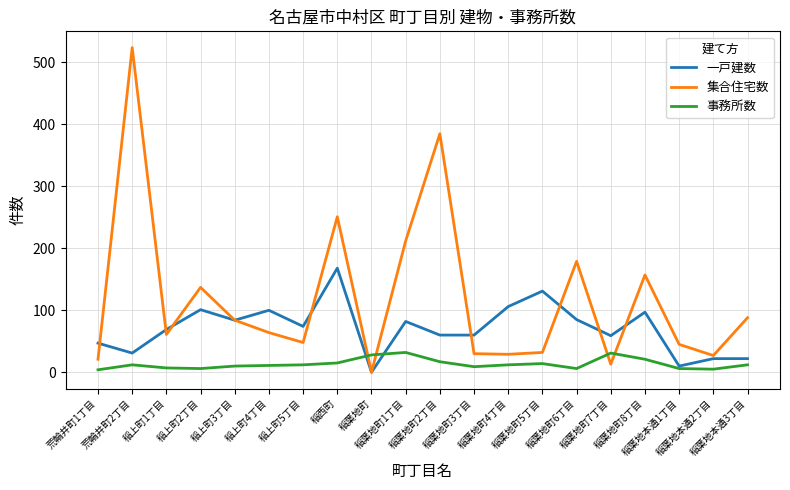

List the series in order of their overall mean, highest first.

集合住宅数, 一戸建数, 事務所数